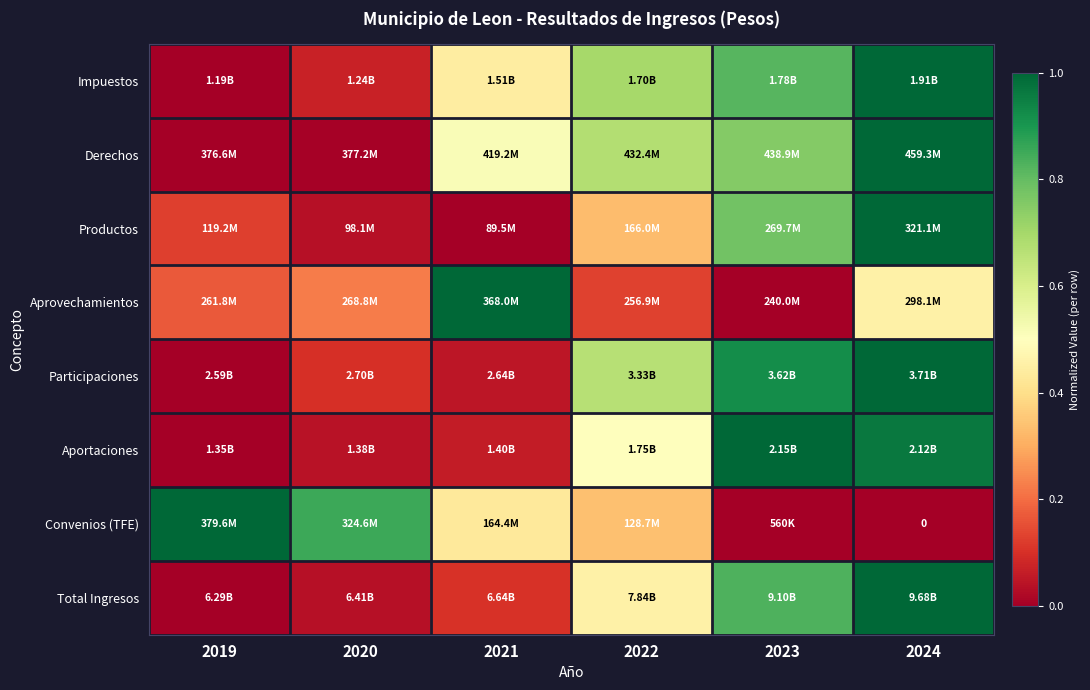

At which category is the sum across all series the highest?

2024